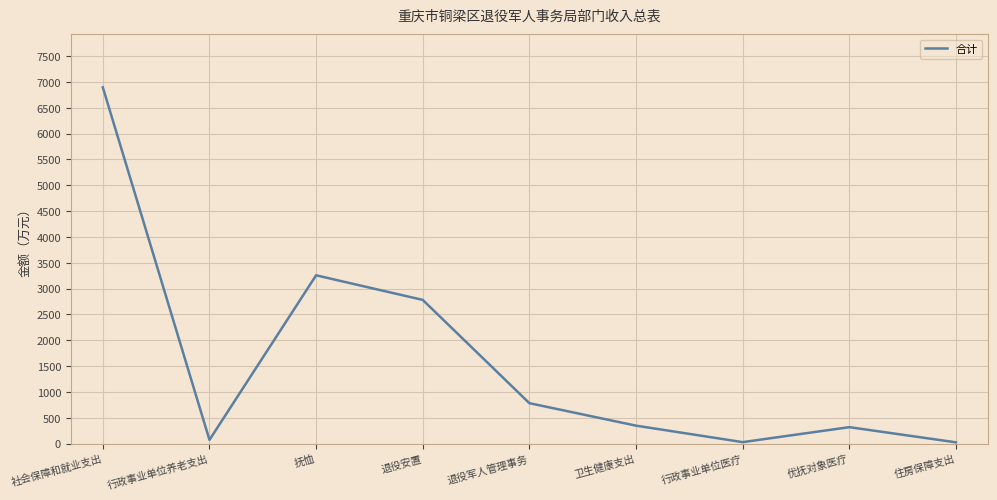

What is the difference between the values at 住房保障支出 and 退役安置?

2756.6